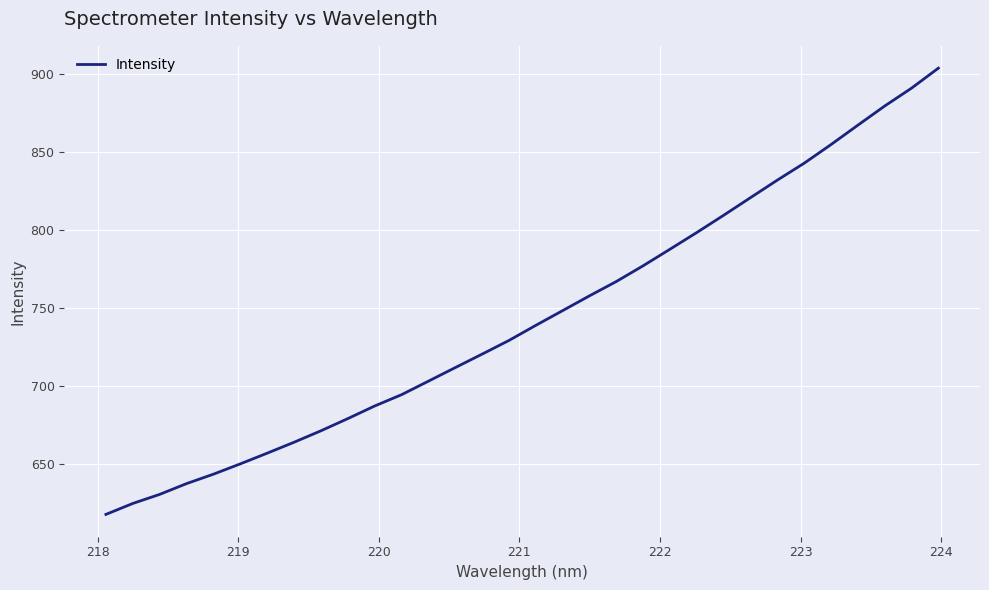

True or false: the data has more than 2 interior local peaks.

False